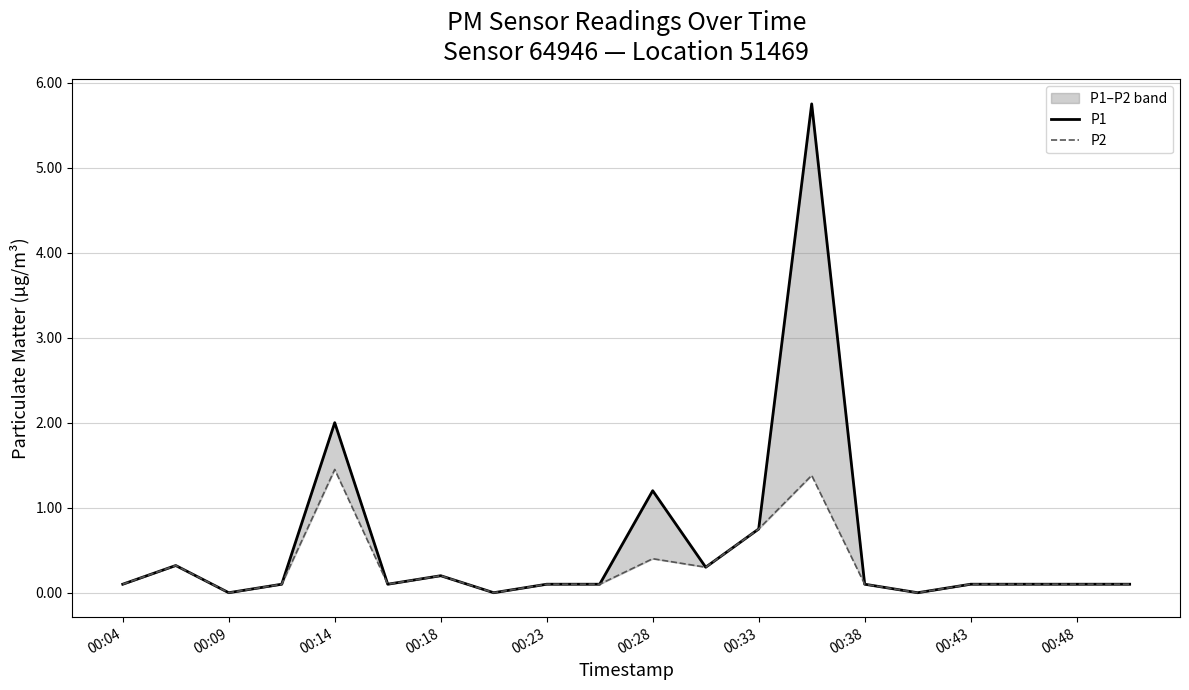

What position from the left is 00:04?

1